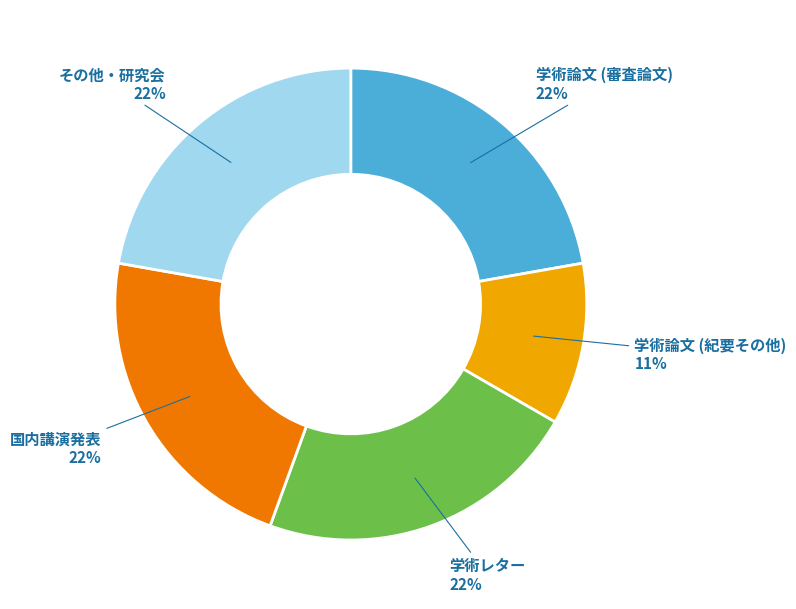

What percentage is the 学術レター slice, to the nearest percent?

22%